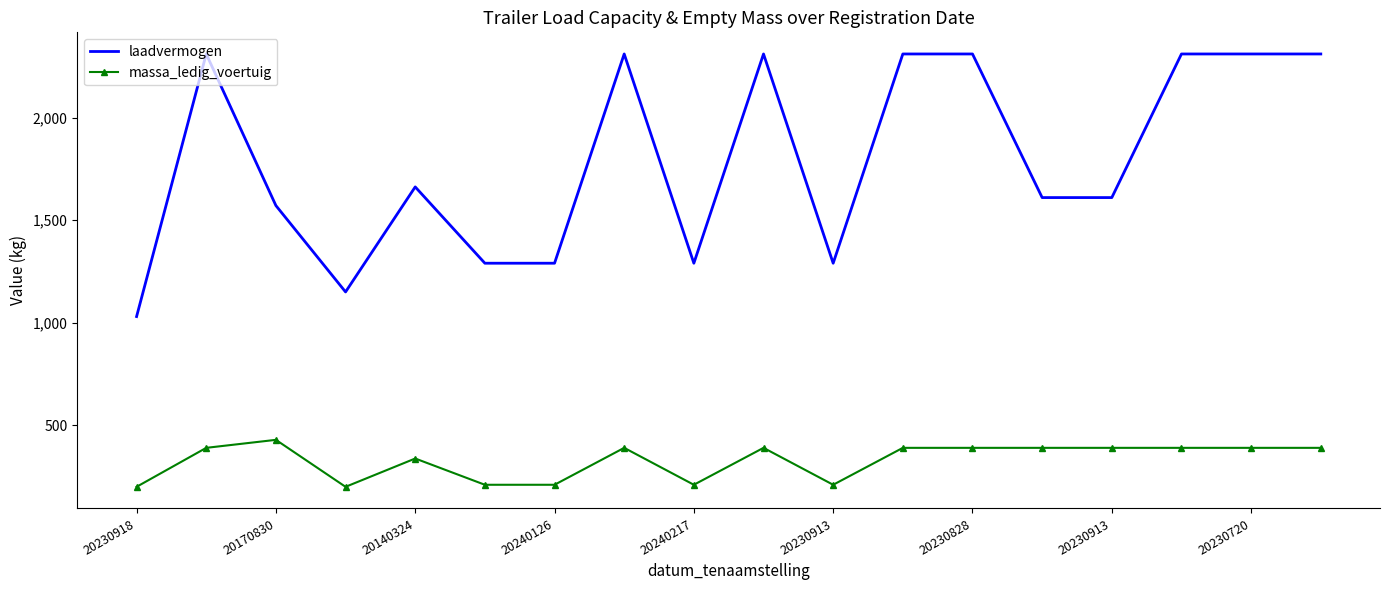

List the series in order of their peak value, highest first.

laadvermogen, massa_ledig_voertuig